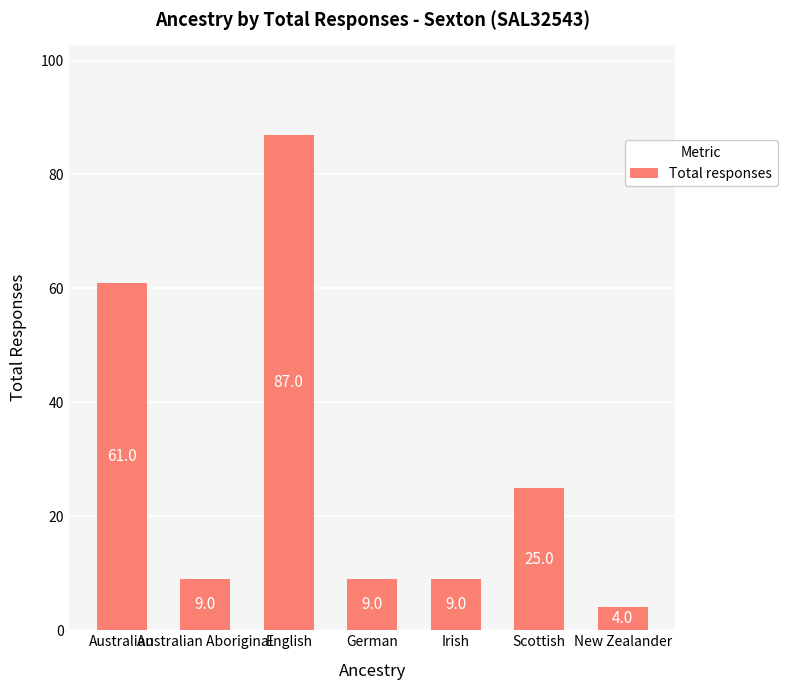

What is the maximum value shown in the chart?

87